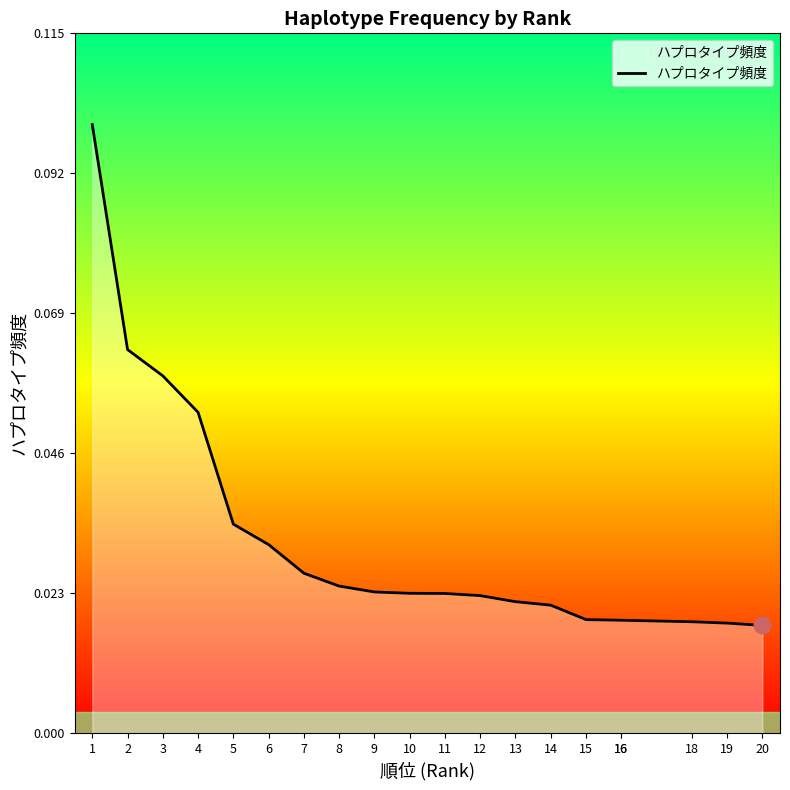

True or false: there are more than 2 points higher than both neighbors.

False